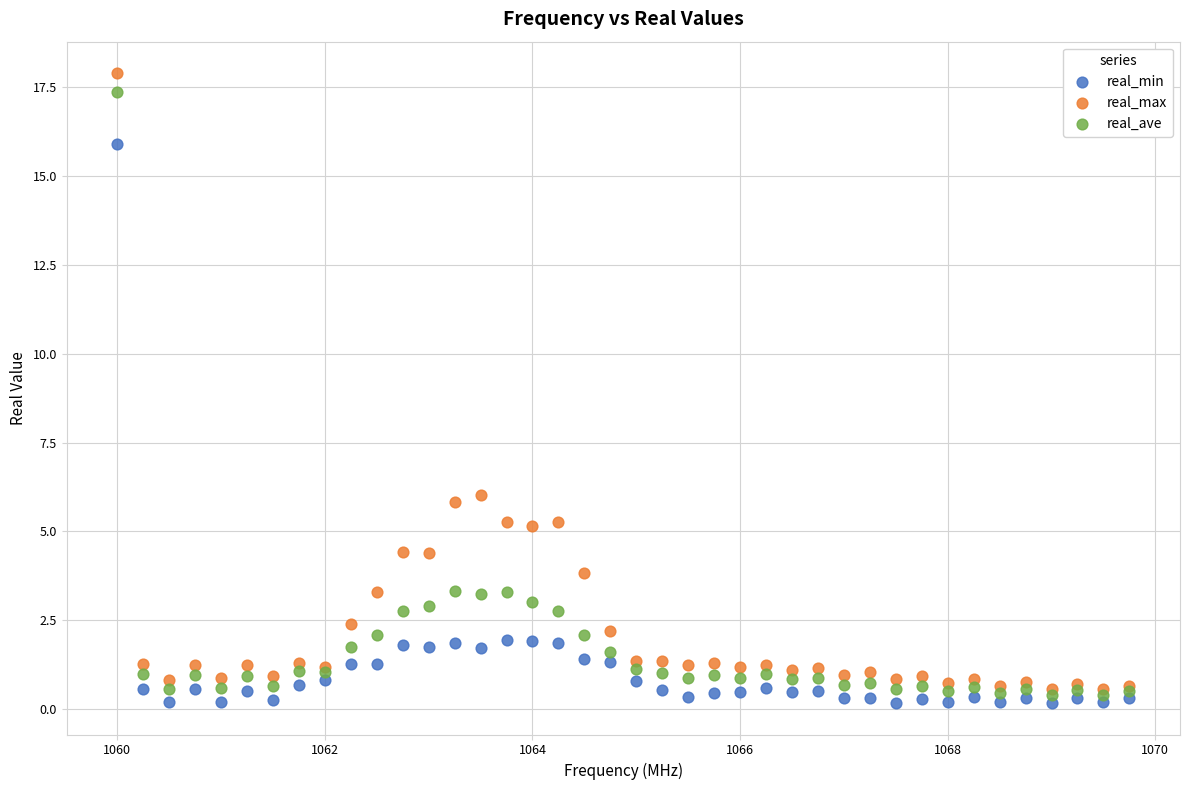

What are all the series names shown in the legend?

real_min, real_max, real_ave